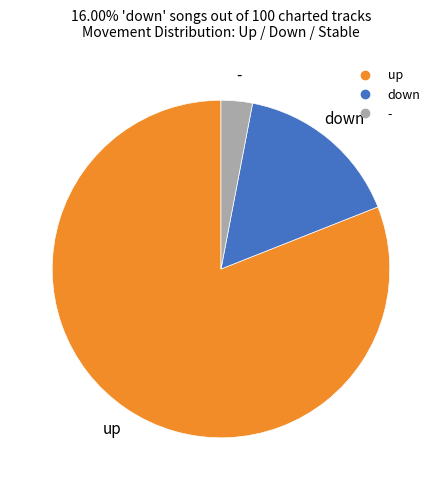

Rank the categories by value from lowest to highest.

-, down, up